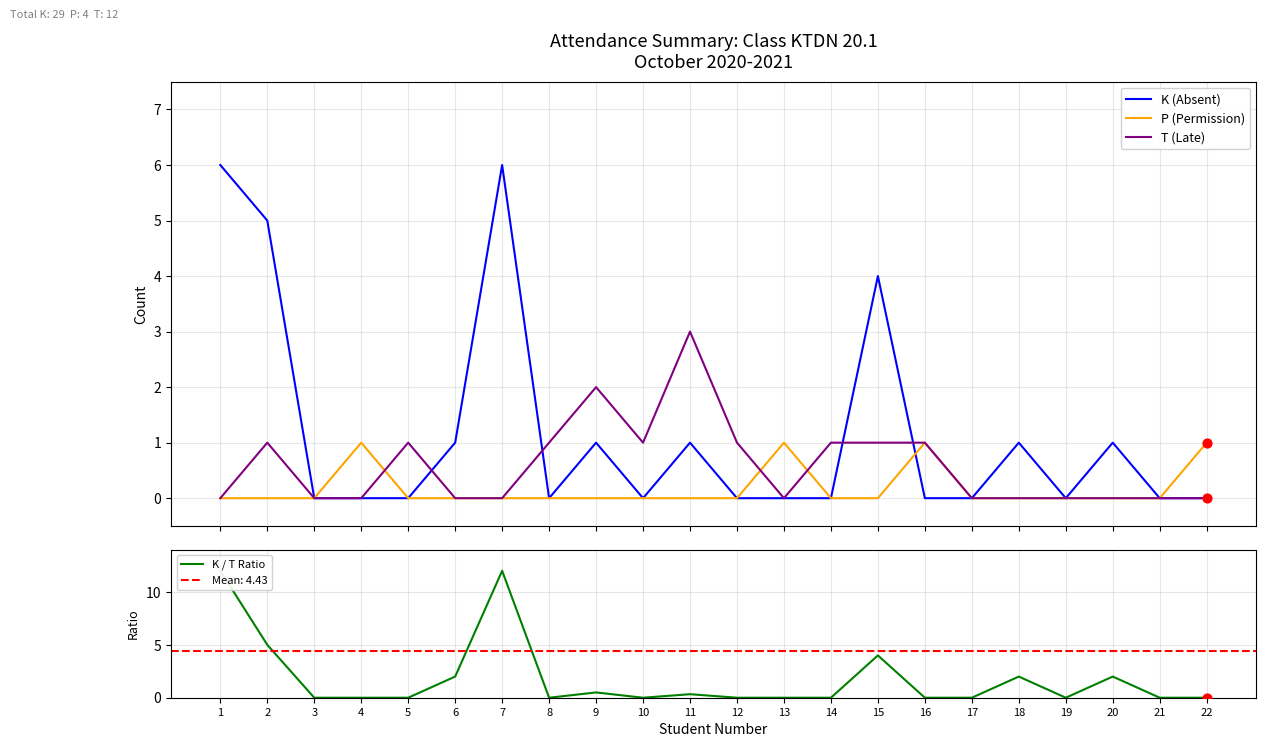

At which category is the sum across all series the highest?

1